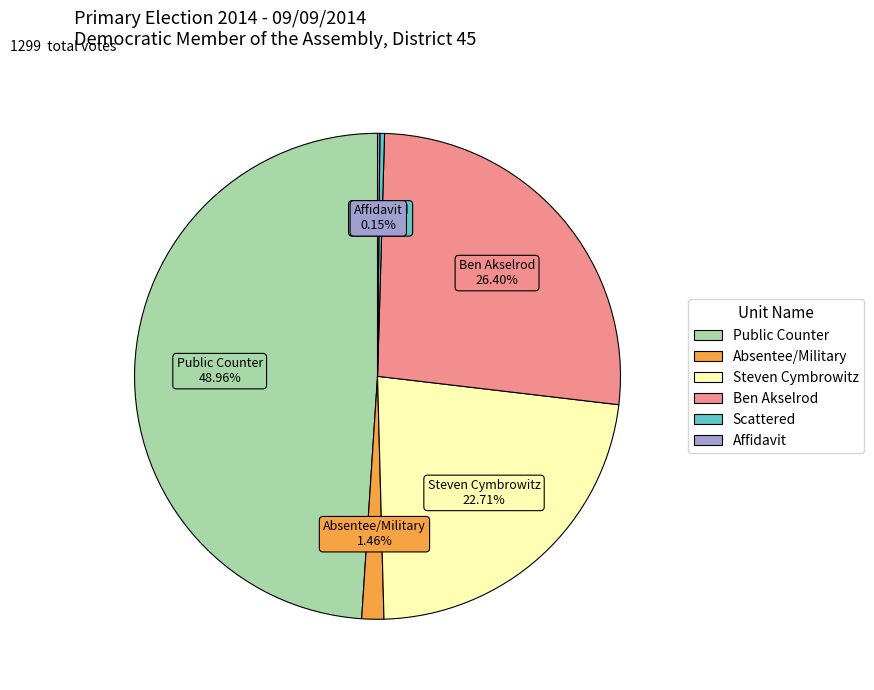

Does any single category account for the majority?

No